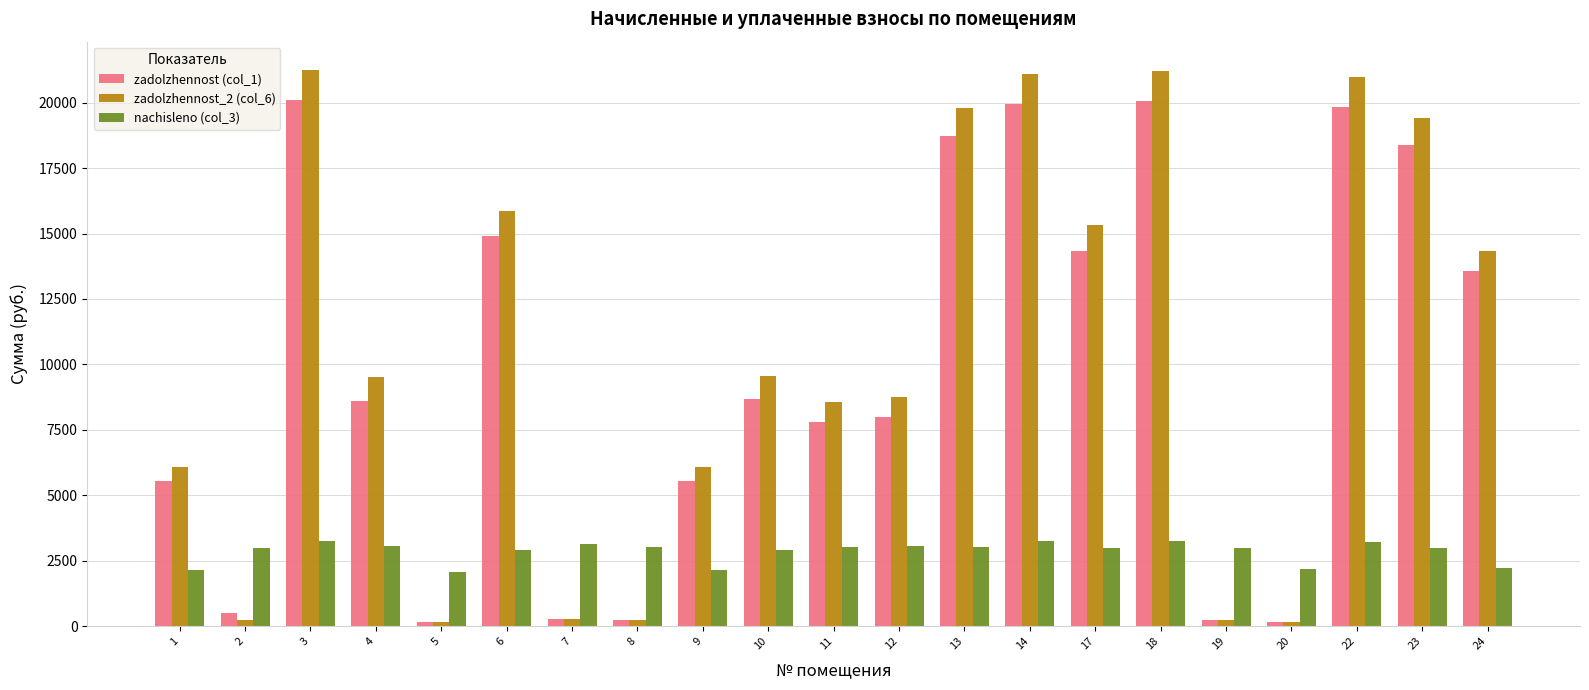

Rank the series at 18 from lowest to highest value.

nachisleno (col_3), zadolzhennost (col_1), zadolzhennost_2 (col_6)